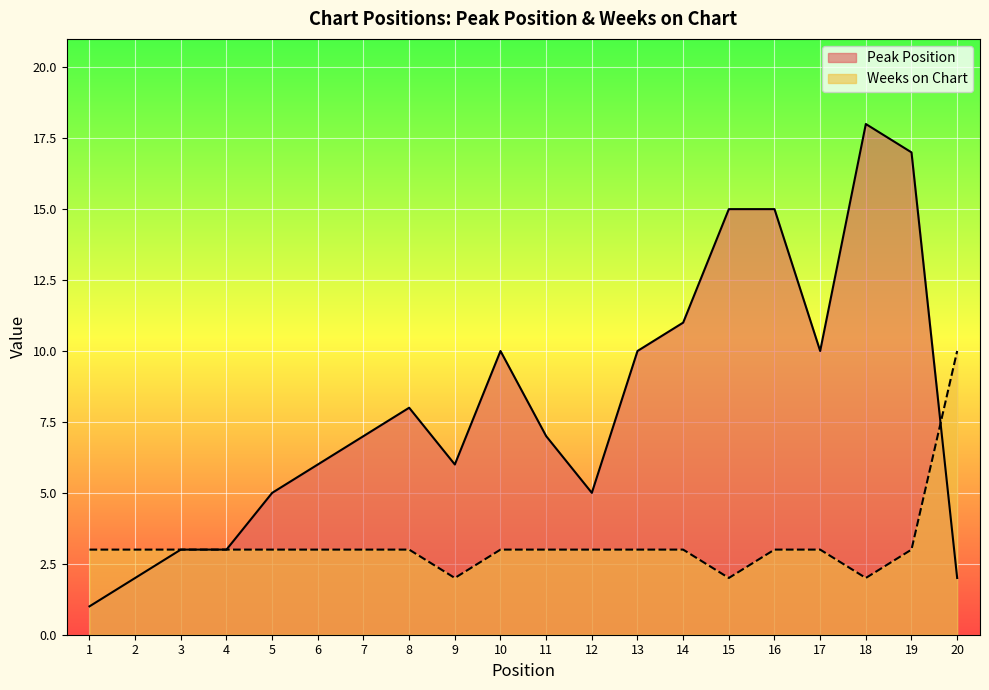

Where is the first local maximum for Peak Position?

8